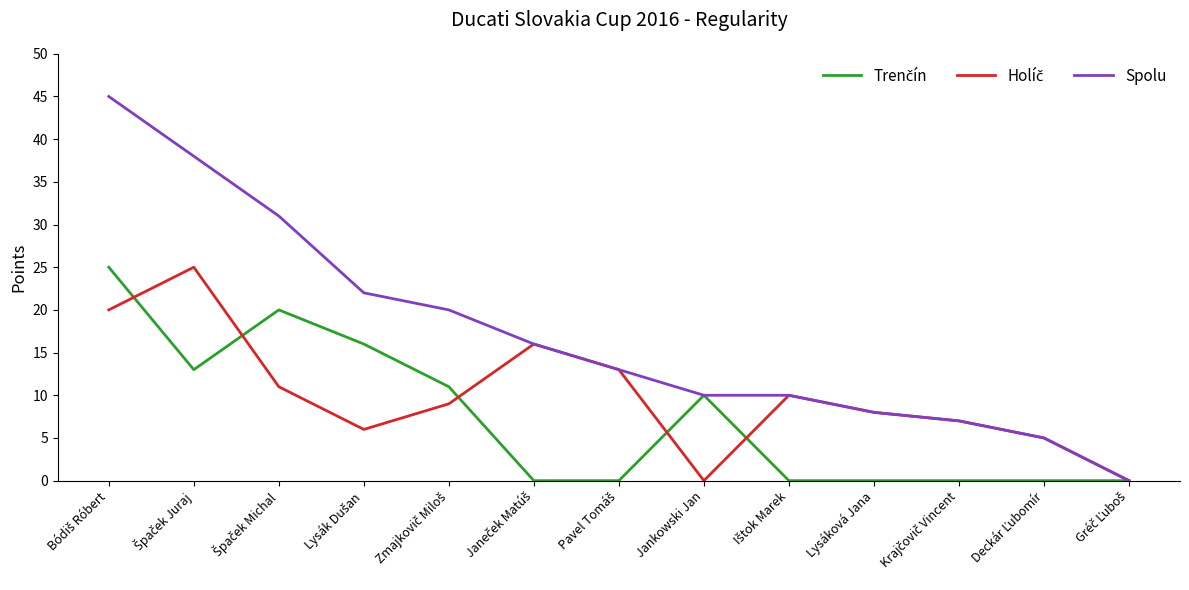

What position from the left is Jankowski Jan?

8